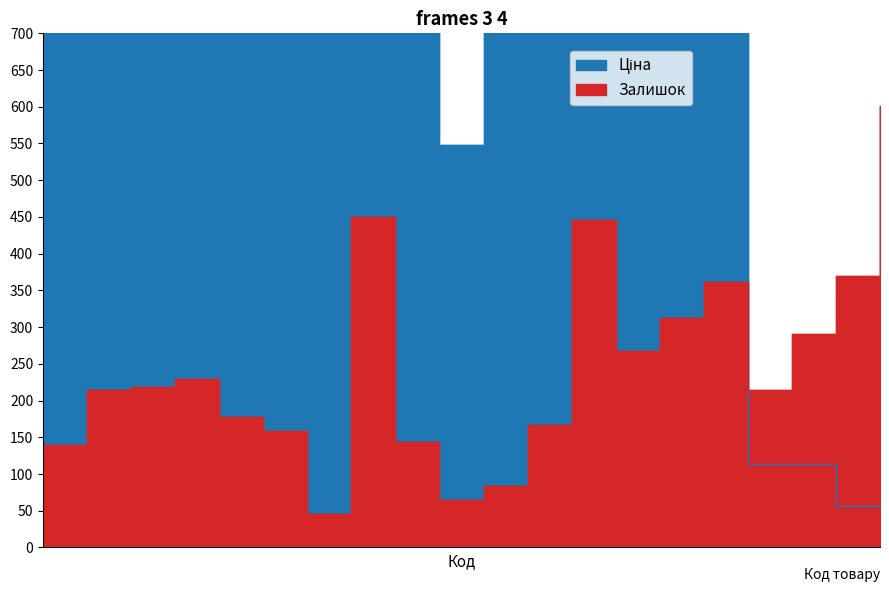

Rank the categories by Залишок value from lowest to highest.

282502112, 276092107, 276092105, 282502116, 276092108, 282502113, 276092104, 282502114, 282502117, 239772195, 282502110, 282502115, 276092035, 239772179, 276092109, 276092106, 239732195, 276092103, 282502111, 239732179